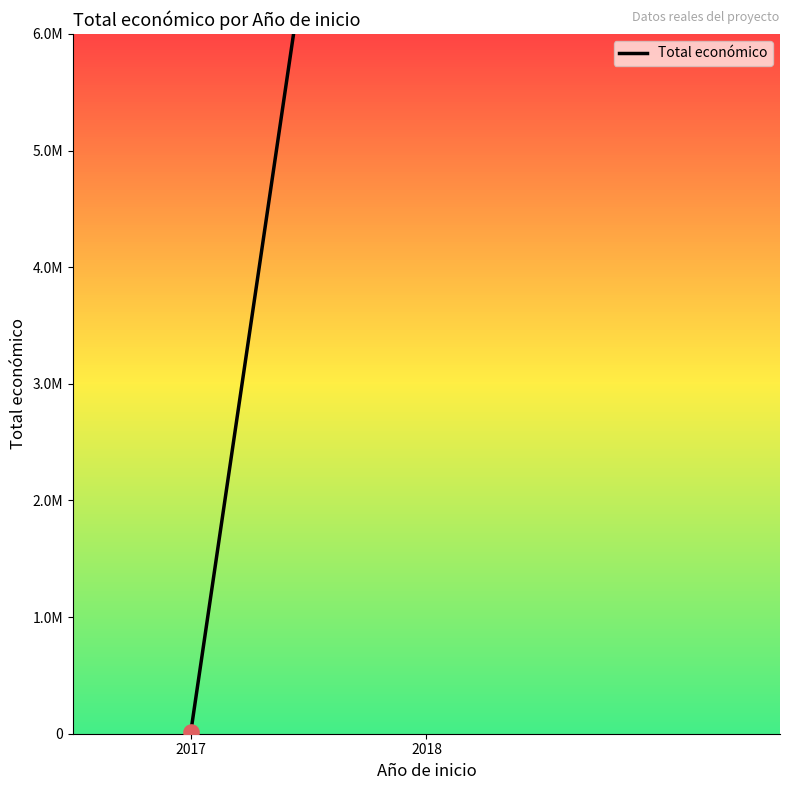

Approximately how many times larger is the value at 2018 compared to 2017?

1145.1